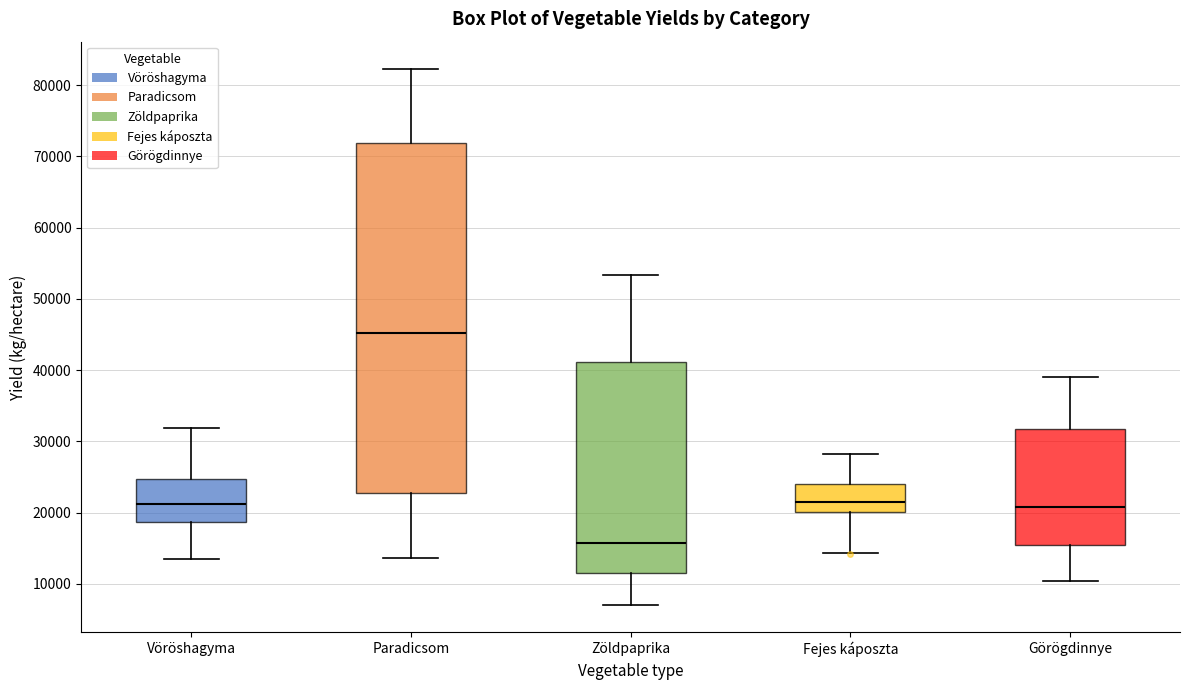

Which box's median line is the highest?

Paradicsom